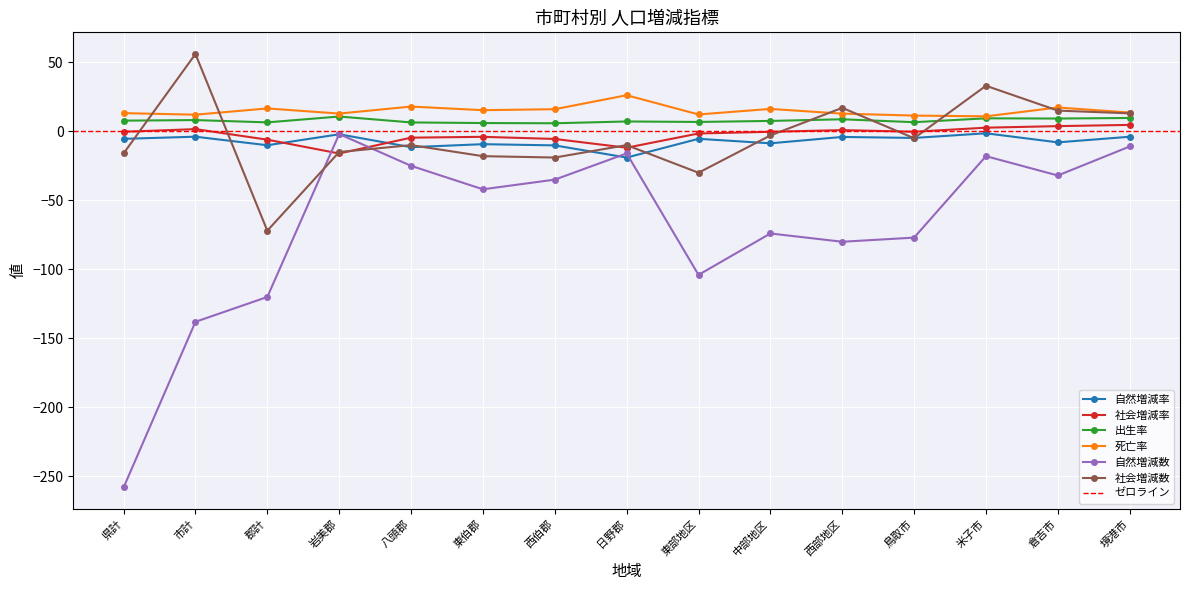

Rank the series at 東部地区 from highest to lowest value.

死亡率, 出生率, 社会増減率, 自然増減率, 社会増減数, 自然増減数